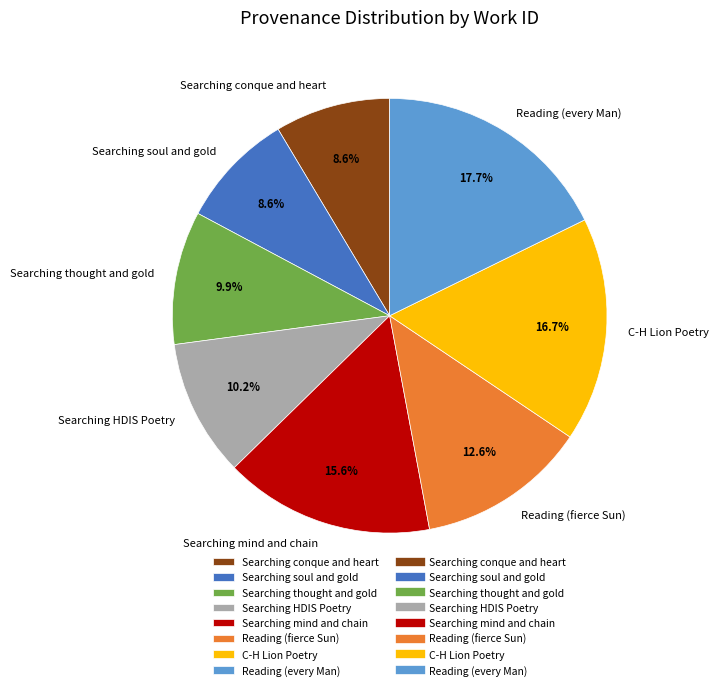

Does any single category account for the majority?

No